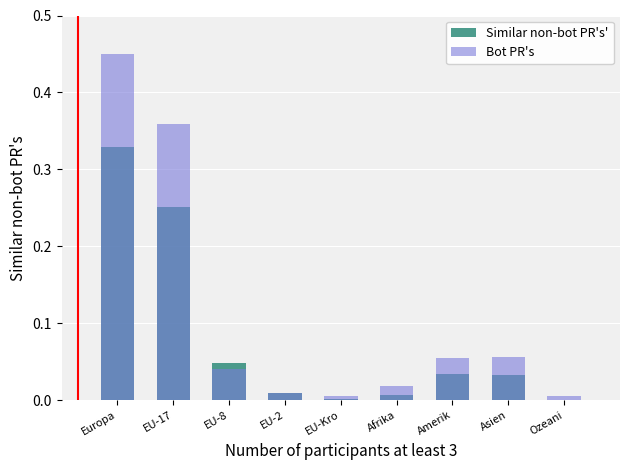

Rank the series by their maximum value, from highest to lowest.

Bot PR's, Similar non-bot PR's'